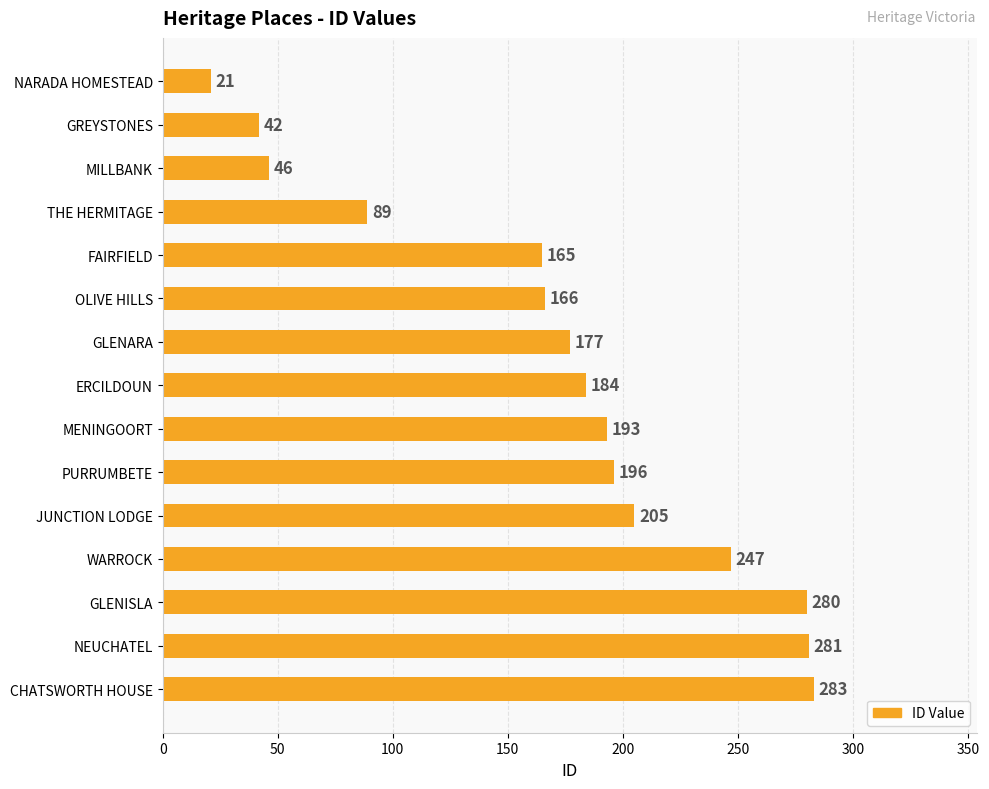

What is the maximum value shown in the chart?

283